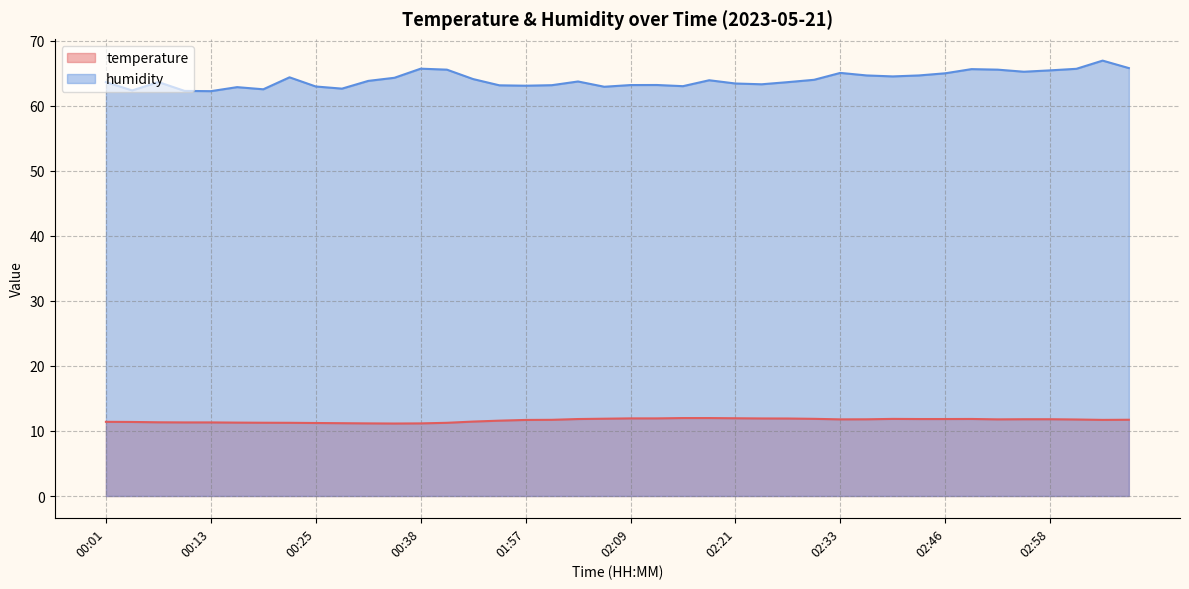

What is the greatest value displayed?

67.0